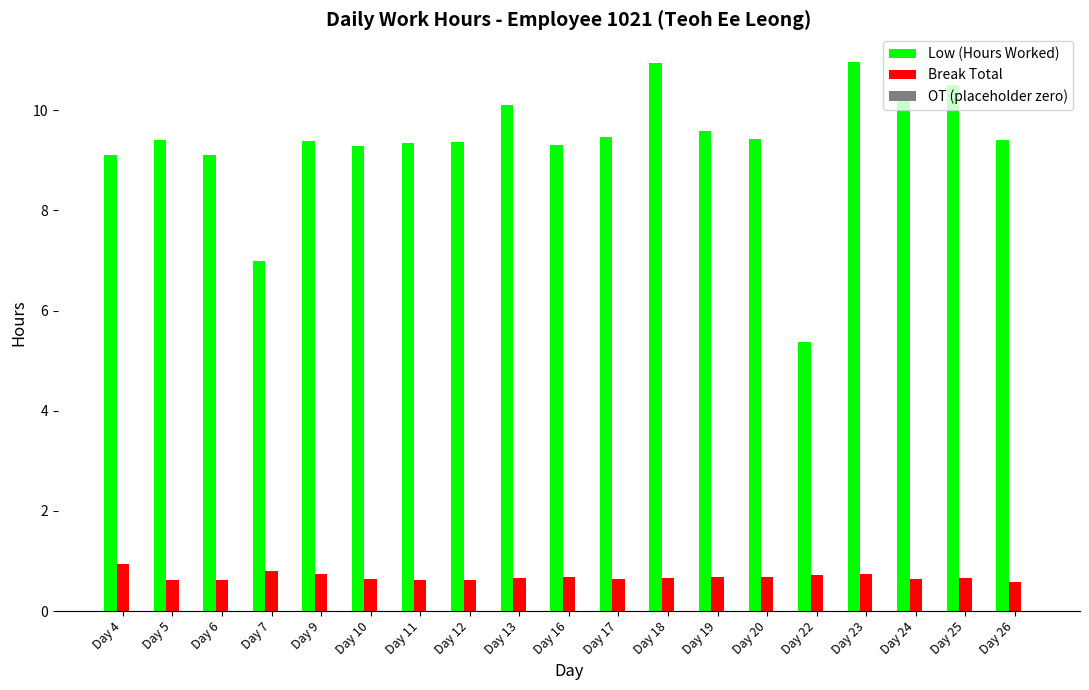

True or false: Low (Hours Worked) has a value of 6.7 at Day 19.

False